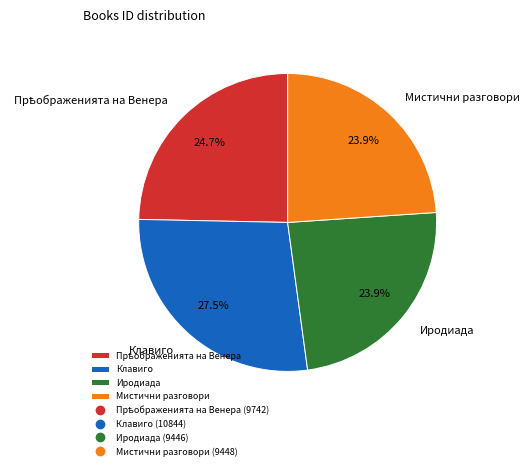

What percentage is the Иродиада slice, to the nearest percent?

24%